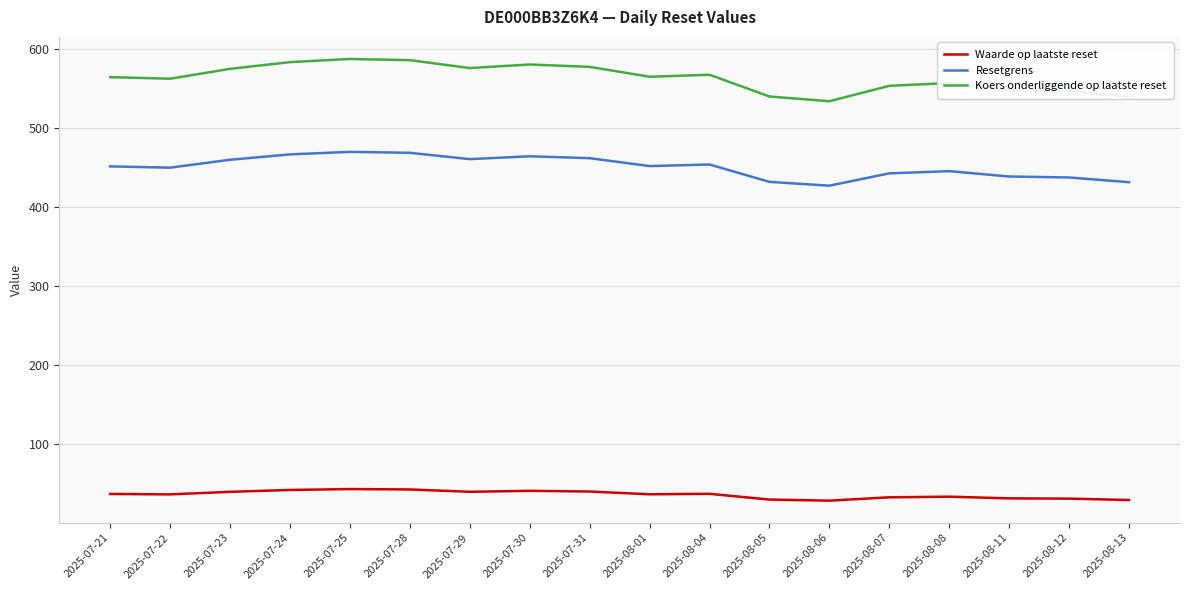

List the series in order of their overall mean, lowest first.

Waarde op laatste reset, Resetgrens, Koers onderliggende op laatste reset